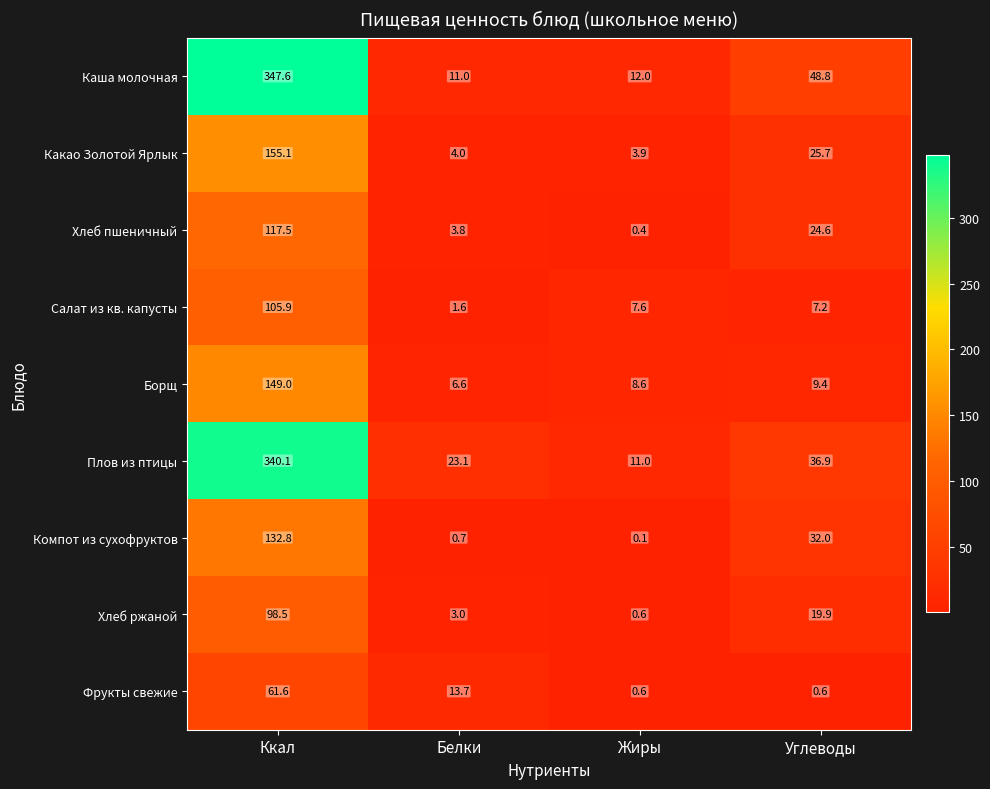

Count the number of data series in this chart.

9